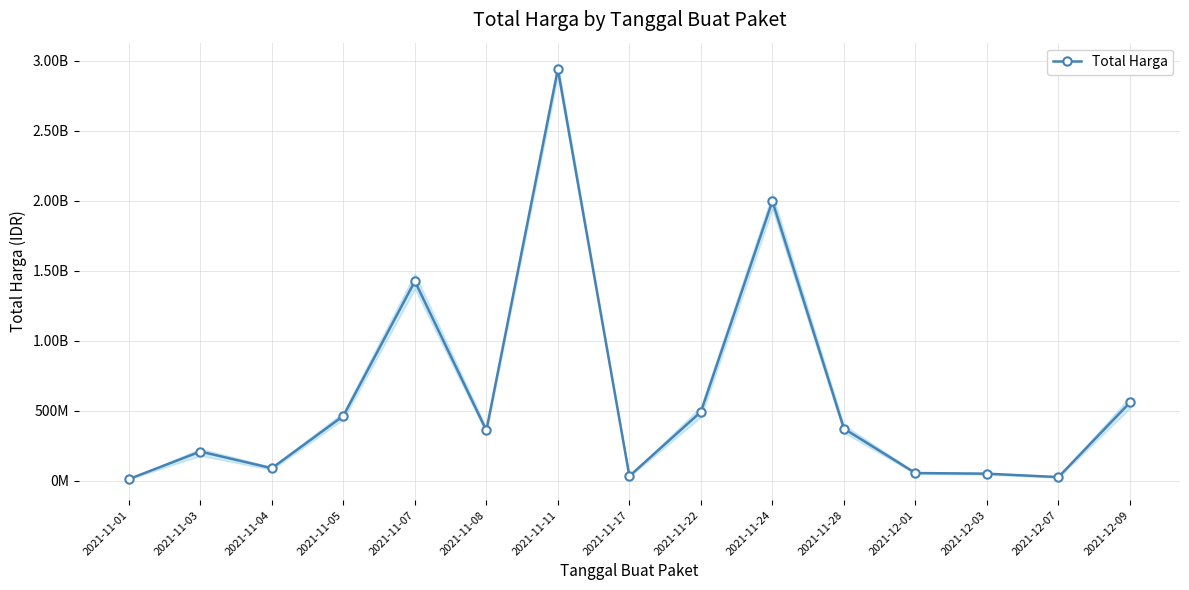

What is the label of the 10th point from the left?

2021-11-24